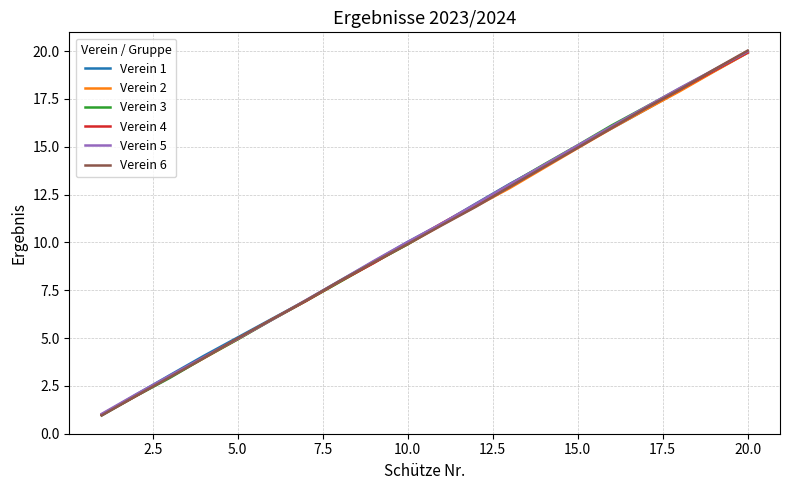

Reading left to right, transcribe all the data shown in this chart.

Verein 1: 1.0	2.0	3.1	4.1	5.0	6.0	7.0	8.0	9.0	10.0	11.0	12.0	13.1	14.0	15.0	16.0	16.9	17.9	18.9	19.9
Verein 2: 1.0	2.0	3.0	3.9	4.9	6.0	6.9	7.9	8.9	9.9	10.9	11.9	12.8	13.9	14.9	16.0	16.9	17.9	18.9	19.9
Verein 3: 1.0	2.0	2.9	4.0	4.9	5.9	6.9	7.9	8.9	9.9	11.0	12.0	13.0	14.1	15.1	16.1	17.1	18.0	19.0	20.0
Verein 4: 1.0	2.0	3.0	4.0	5.0	6.0	6.9	8.0	8.9	10.0	11.0	12.0	12.9	13.9	15.0	16.0	17.0	18.0	19.0	19.9
Verein 5: 1.0	2.0	3.0	4.0	5.0	6.0	7.0	8.0	9.0	10.0	11.0	12.0	13.0	14.0	15.1	16.1	17.1	18.1	19.0	20.0
Verein 6: 1.0	2.0	2.9	3.9	5.0	6.0	7.0	8.0	9.0	9.9	10.9	11.9	12.9	13.9	14.9	16.0	17.0	18.0	19.0	20.0